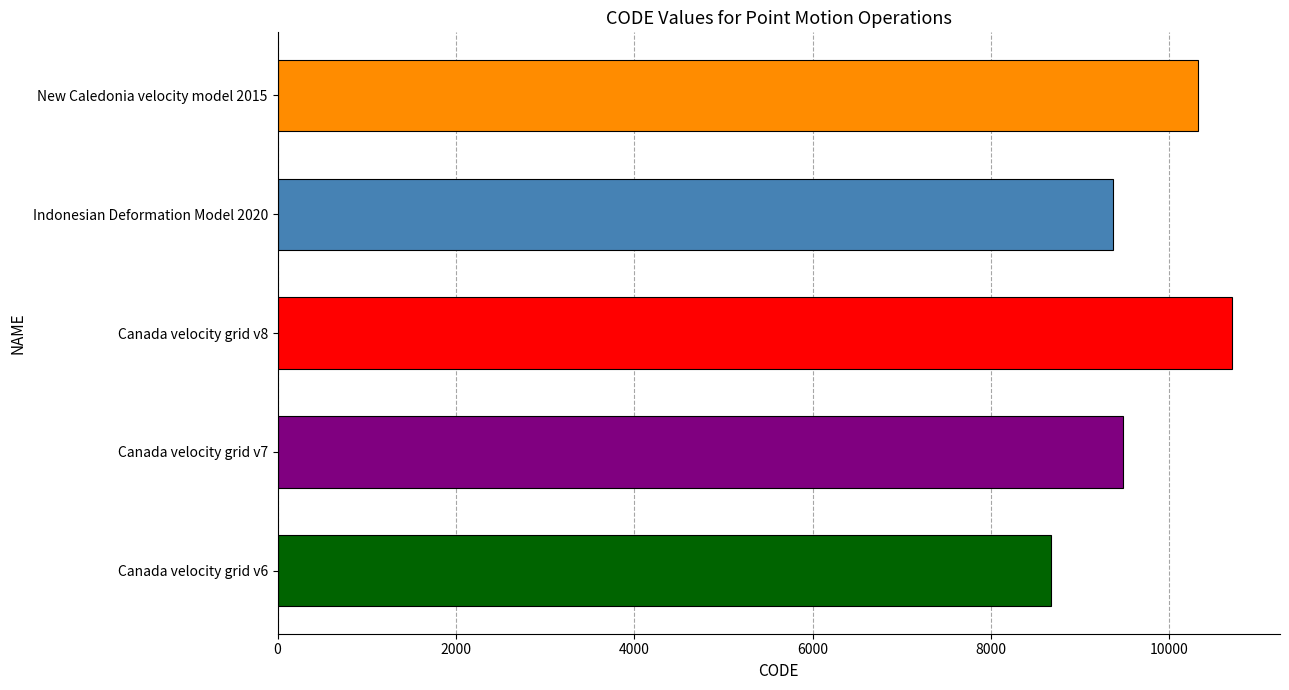

What is the ratio of the value at Canada velocity grid v8 to the value at Canada velocity grid v7?

1.1